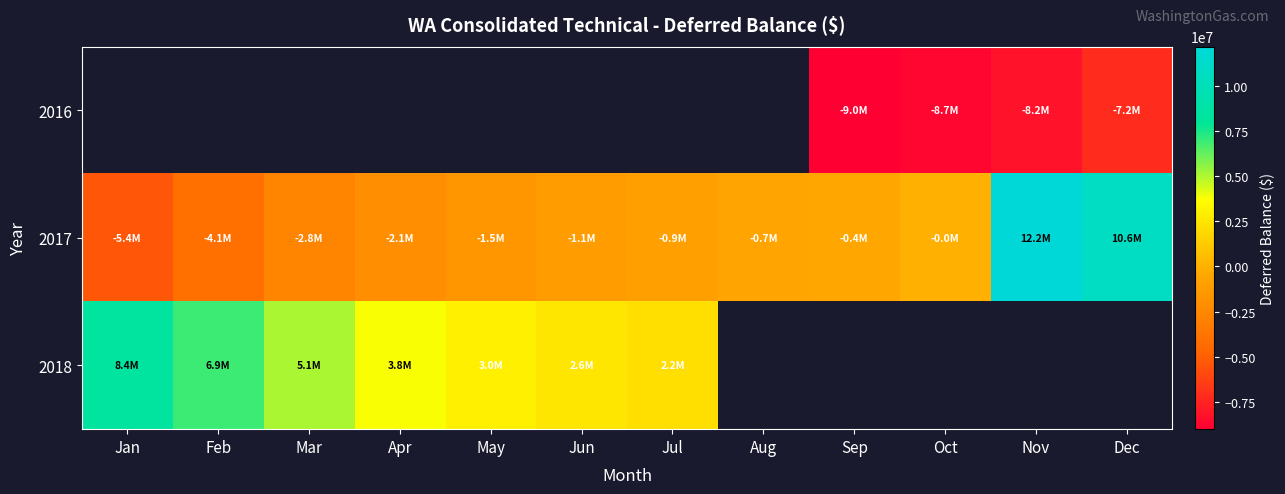

How many values in the 2018 series exceed 2563723?

6